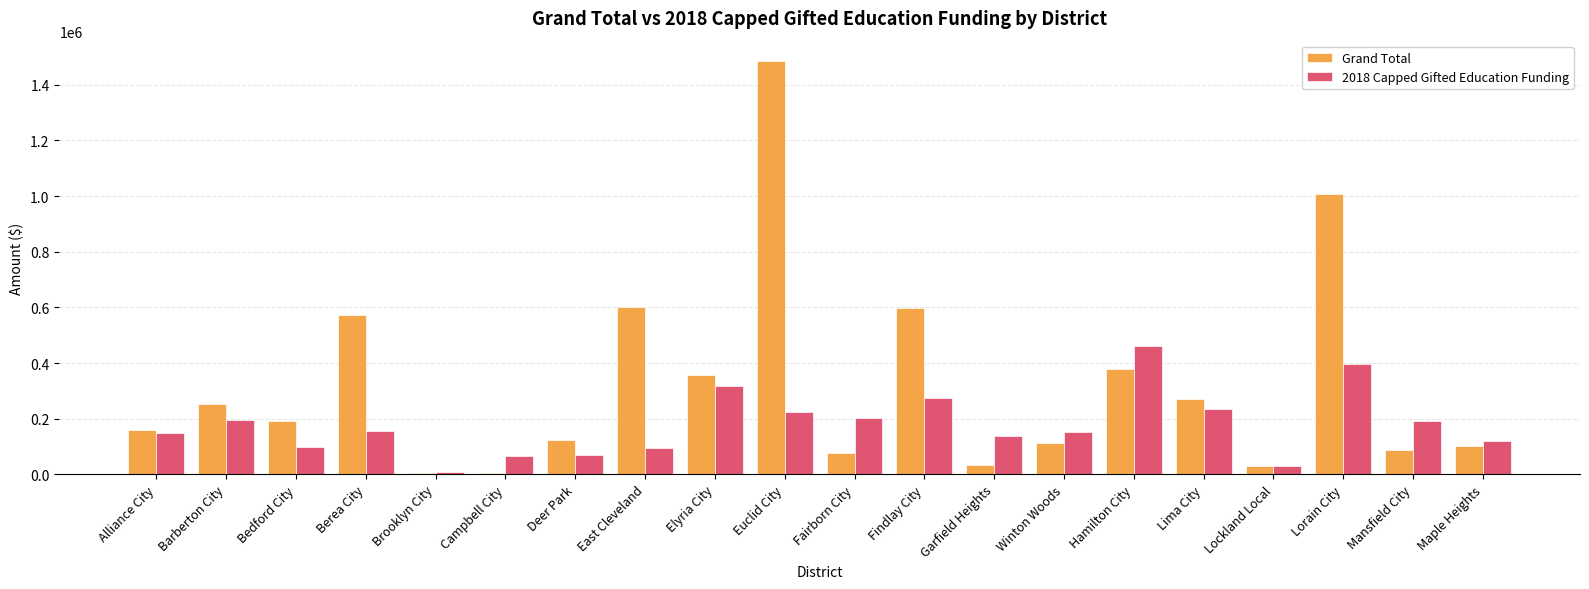

What is the difference between the 2018 Capped Gifted Education Funding values at Barberton City and Brooklyn City?

184778.7